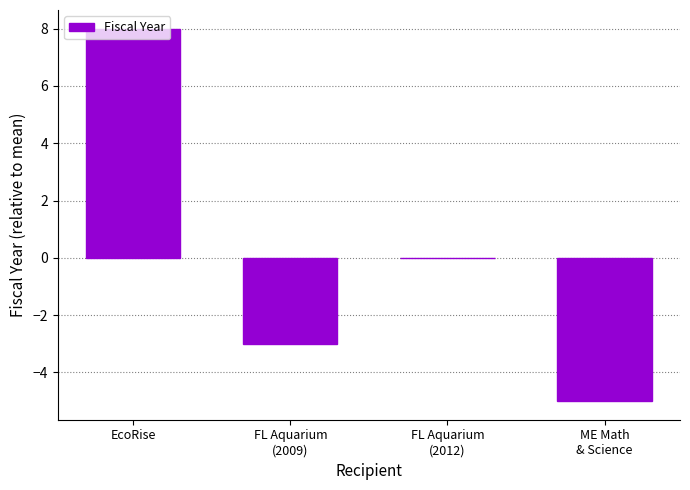

Which category has the highest value across all series?

EcoRise